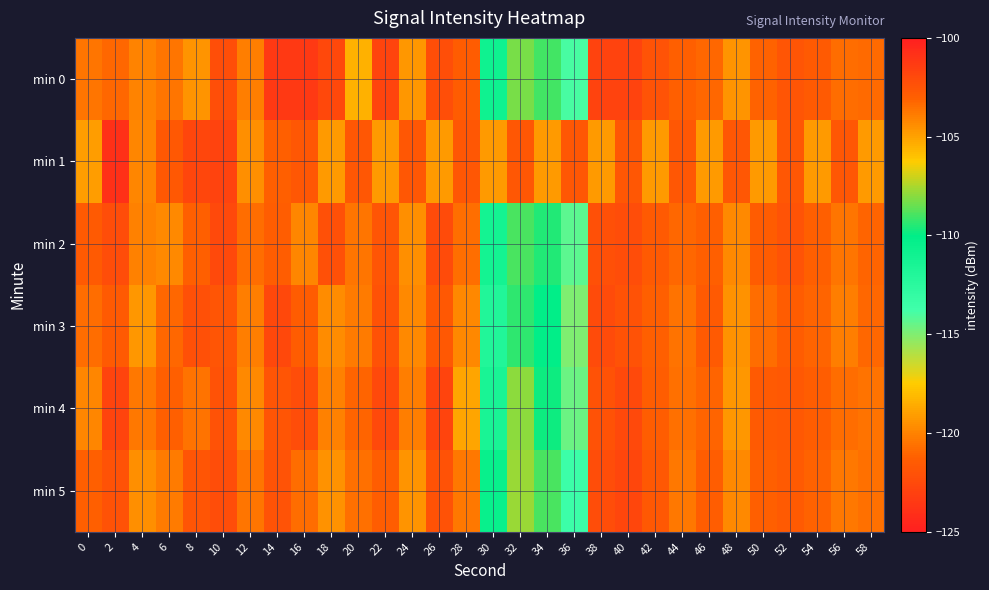

What is the smallest value displayed?

-124.0